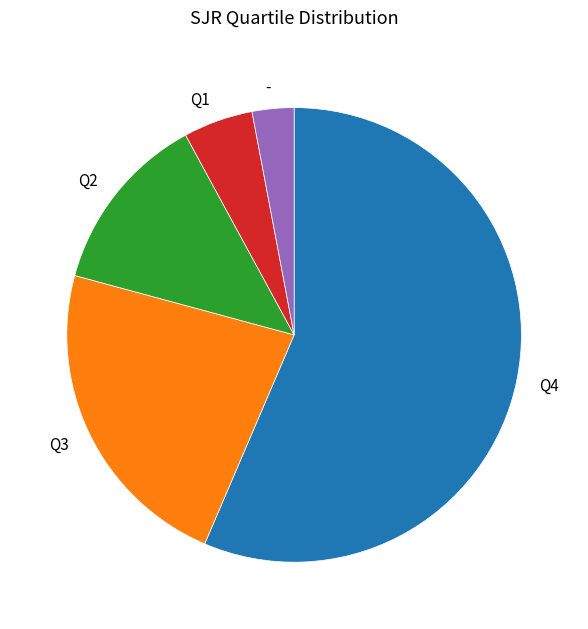

Combined, do Q1 and - account for over 50%?

No